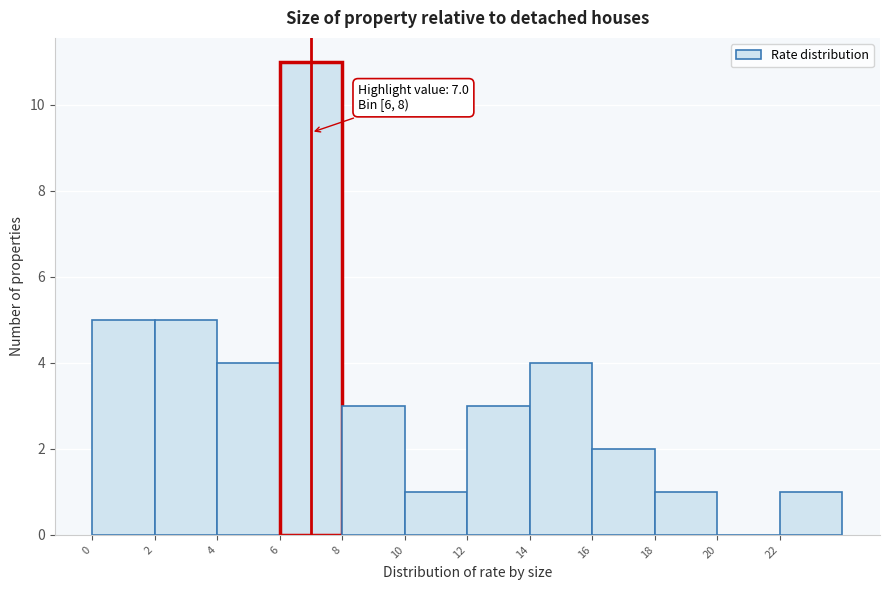

Over which range of the x-axis is the bar tallest?

6 to 8